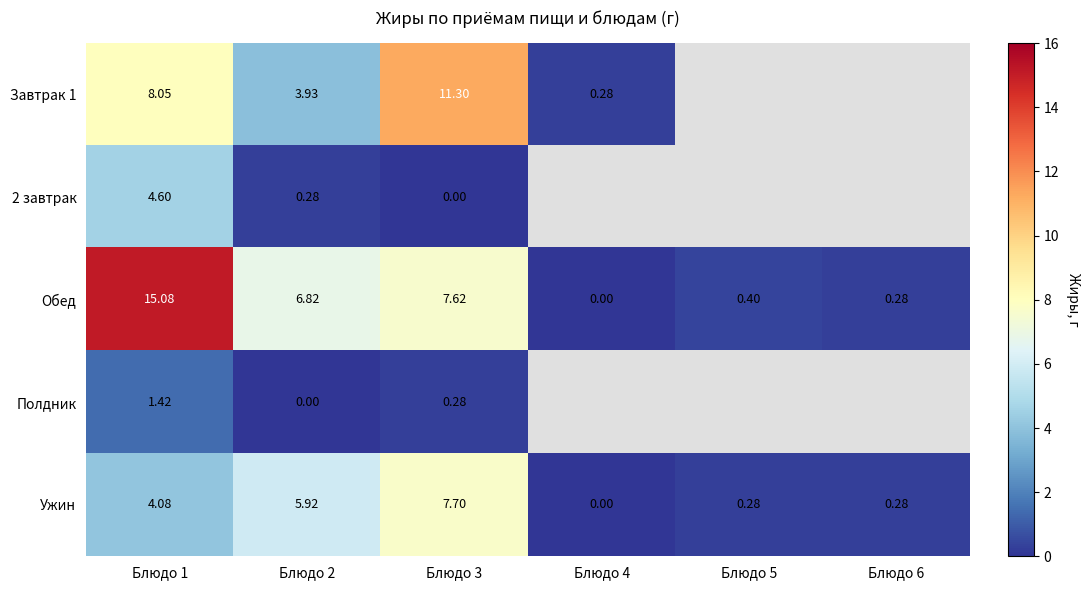

Between Блюдо 1 and Блюдо 2, which series saw the biggest shift?

Обед